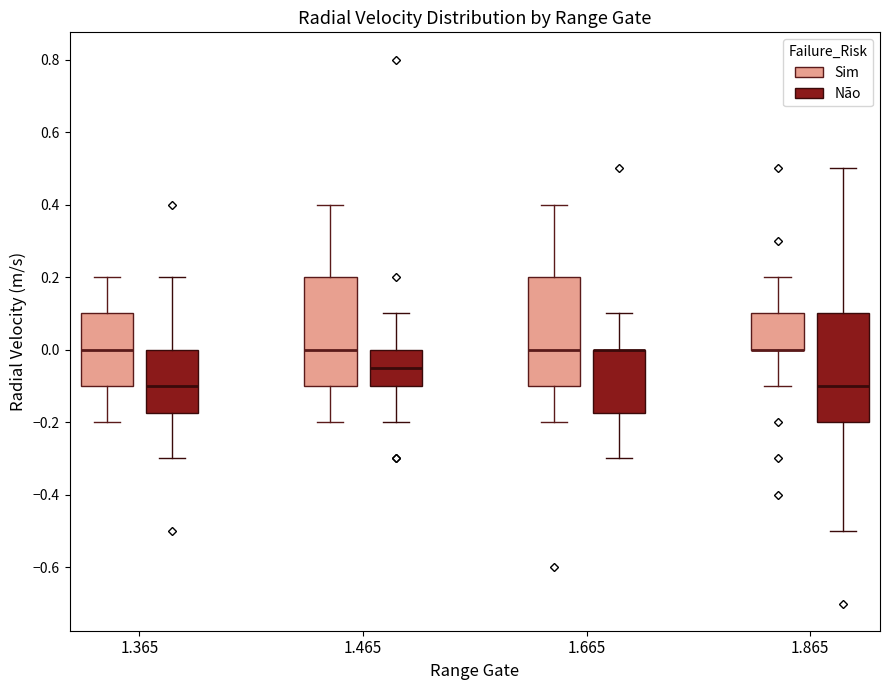

Reading left to right, read every box against the y-axis: the position of its median line, the range the box covers, and the ends of its whiskers. The values are not printed on the chart, so give them approximately, as read against the axis.

1.365 (Sim): median 0.00, box -0.10 to 0.10, whiskers -0.20 to 0.20
1.365 (Não): median -0.10, box -0.18 to 0.00, whiskers -0.30 to 0.20
1.465 (Sim): median 0.00, box -0.10 to 0.20, whiskers -0.20 to 0.40
1.465 (Não): median -0.04, box -0.10 to 0.00, whiskers -0.20 to 0.10
1.665 (Sim): median 0.00, box -0.10 to 0.20, whiskers -0.20 to 0.40
1.665 (Não): median 0.00 (drawn on the box's upper edge), box -0.18 to 0.00, whiskers -0.30 to 0.10
1.865 (Sim): median 0.00 (drawn on the box's lower edge), box 0.00 to 0.10, whiskers -0.10 to 0.20
1.865 (Não): median -0.10, box -0.20 to 0.10, whiskers -0.50 to 0.50